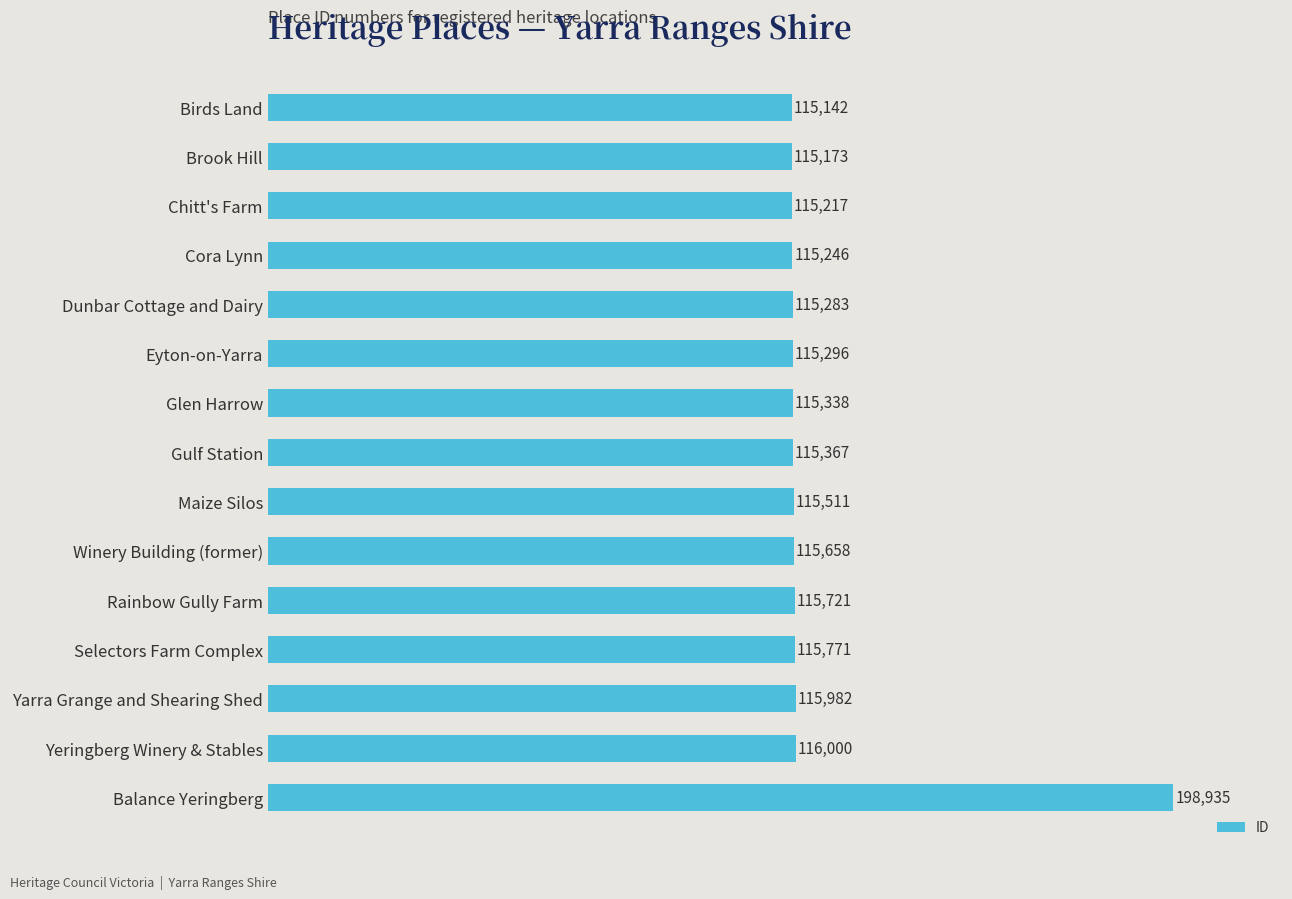

What is the average value?

121043